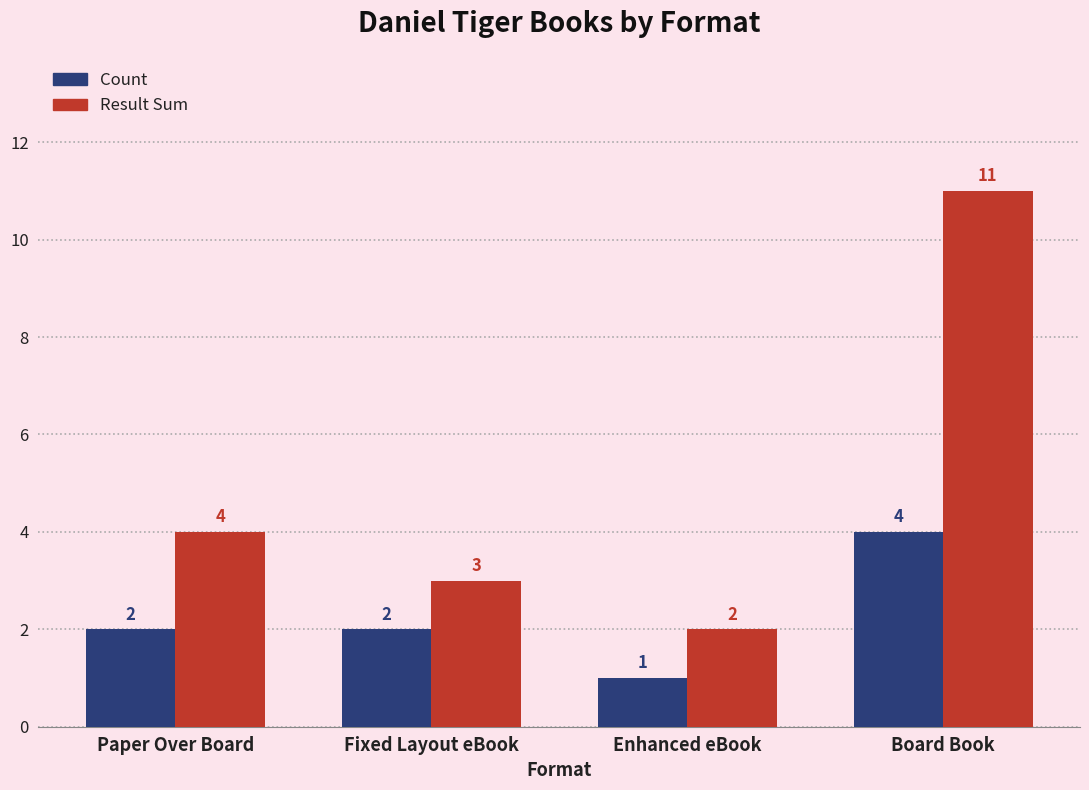

What is the highest value of the Count series?

4